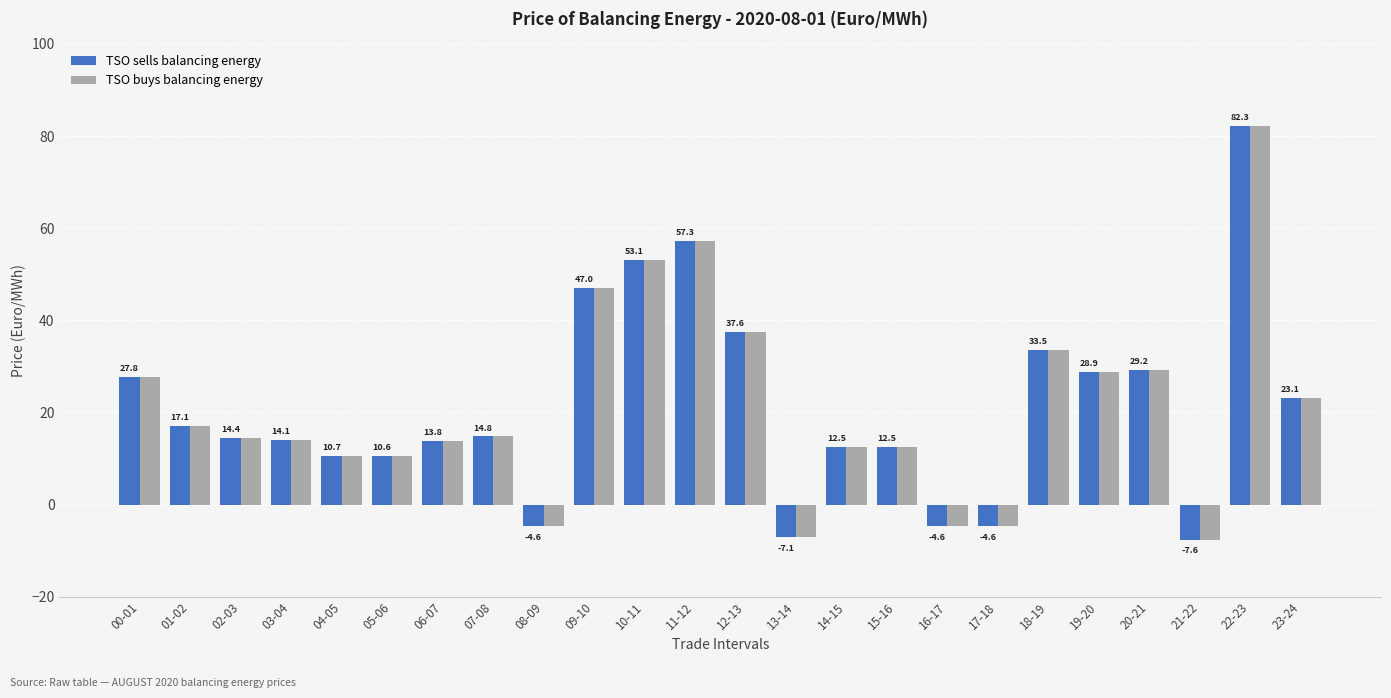

At which category is the sum across all series the highest?

22-23